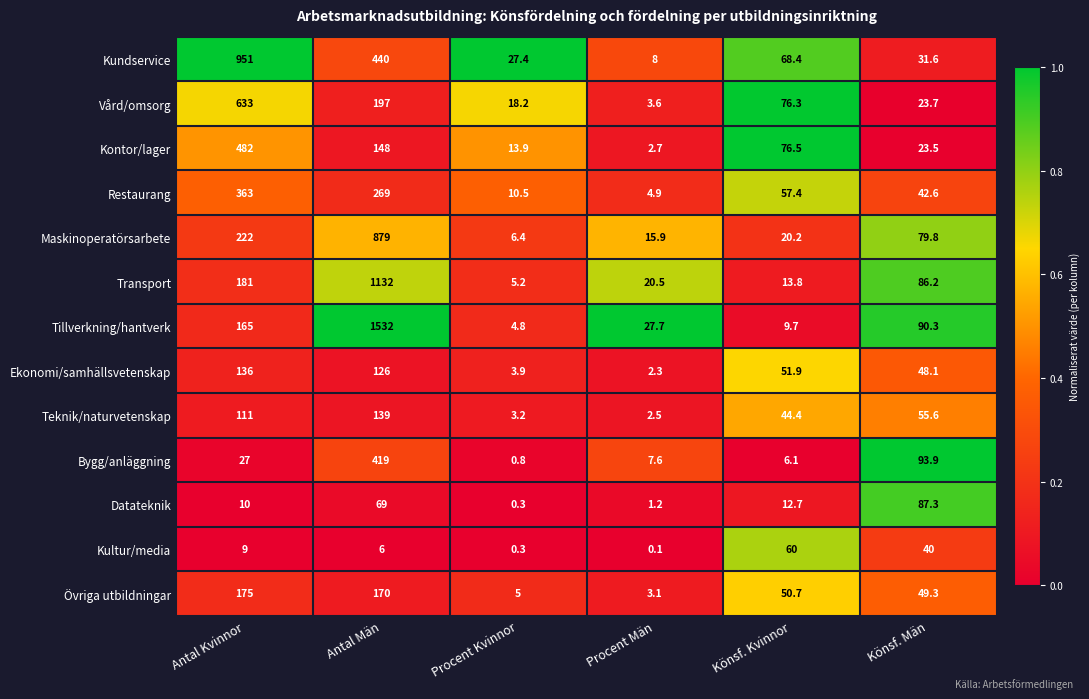

At how many categories does at least one series exceed 0?

6